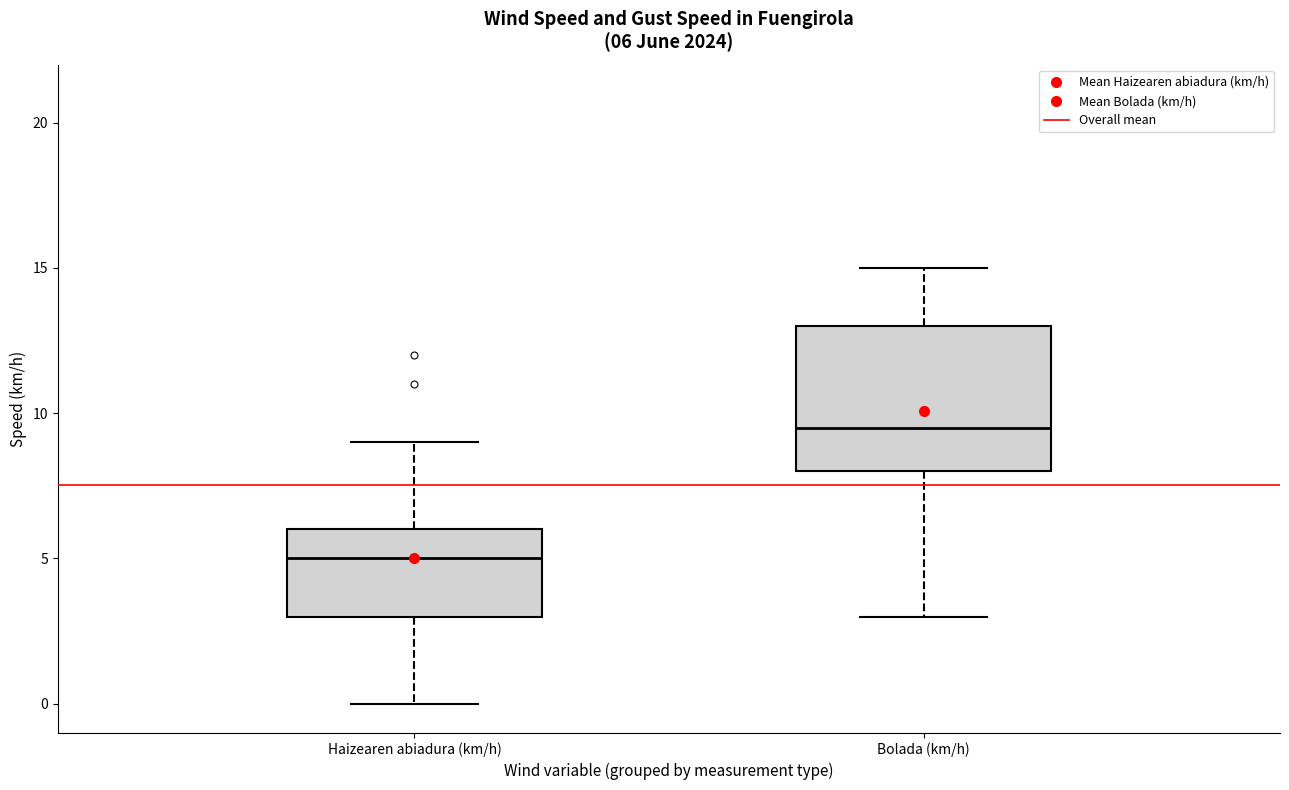

Which box is the tallest, from its lower edge to its upper edge?

Bolada (km/h)